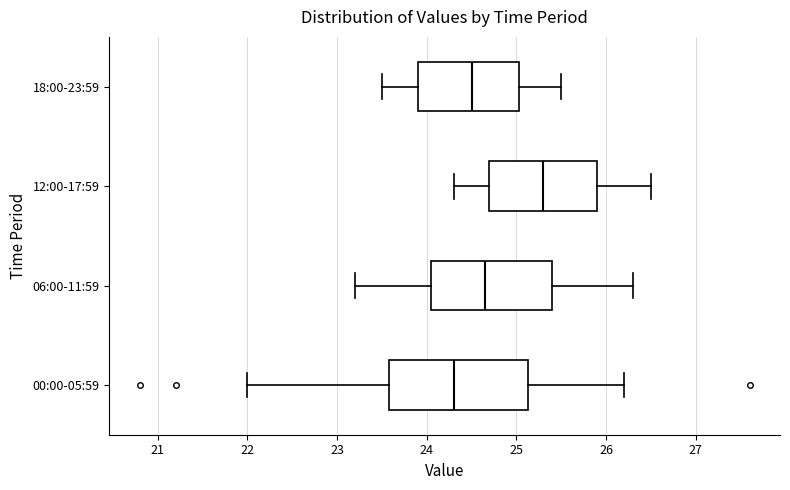

Which box's median line is the furthest to the left?

00:00-05:59